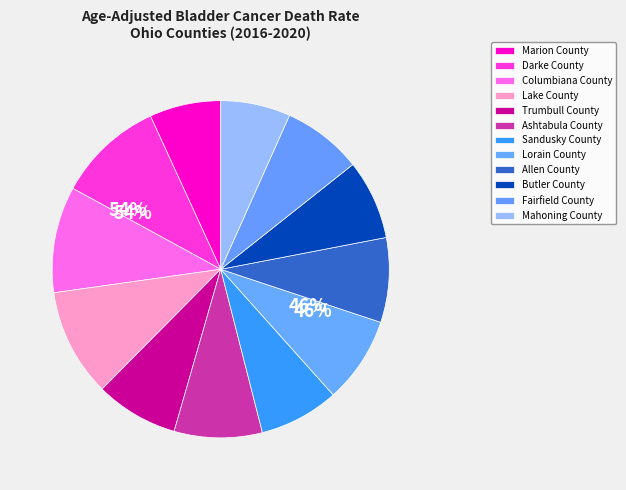

Which category has the smallest portion of the pie?

Mahoning County